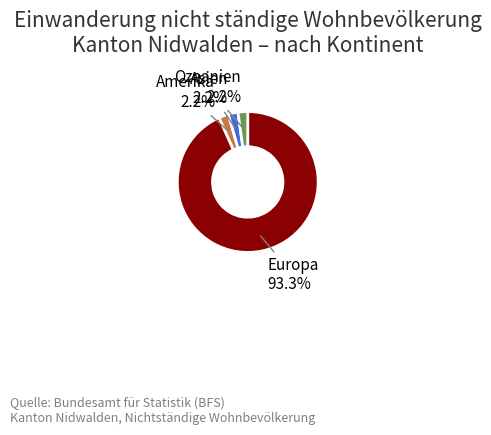

Which slice is the largest?

Europa